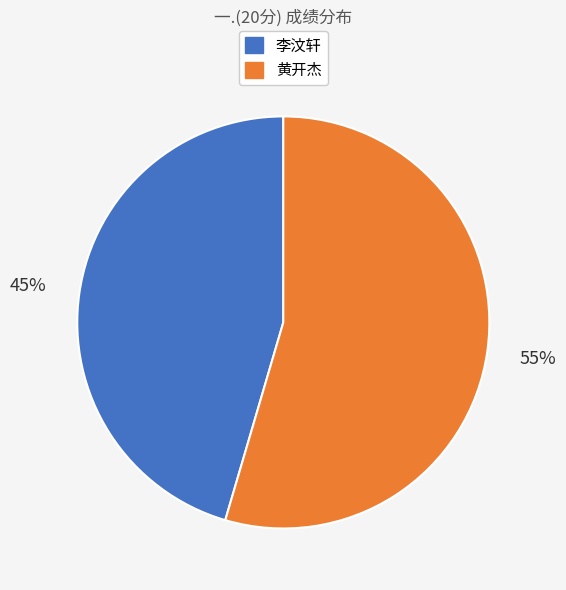

Is there a majority slice in this chart?

Yes